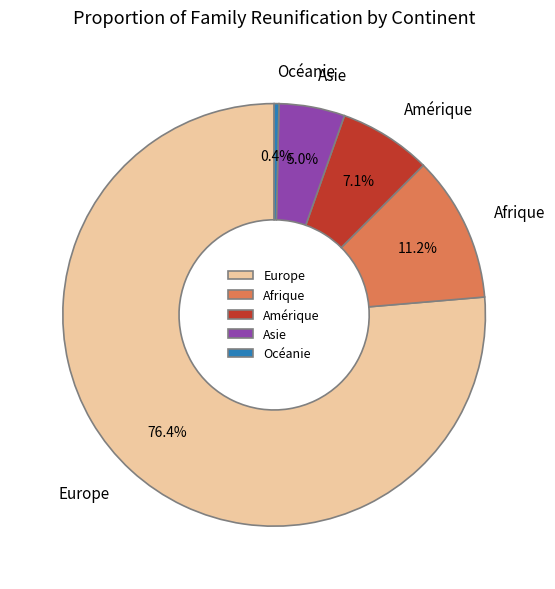

Which category accounts for the majority?

Europe